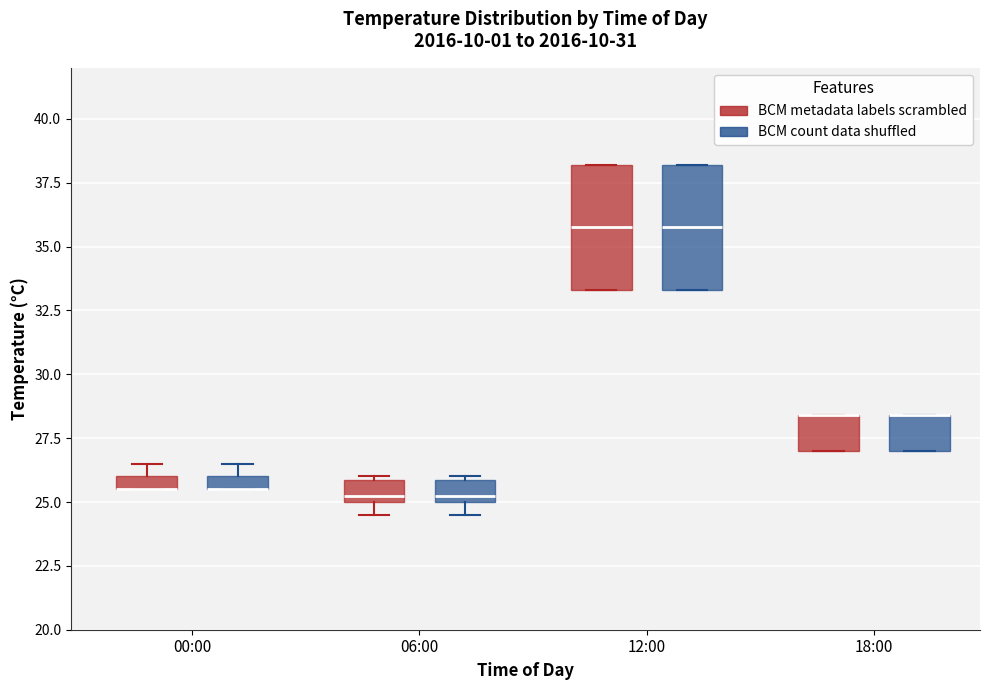

Where is the upper edge of the box for 18:00 (BCM count data shuffled) on the y-axis? The values are not printed on the chart, so give them approximately, as read against the axis.

28.5